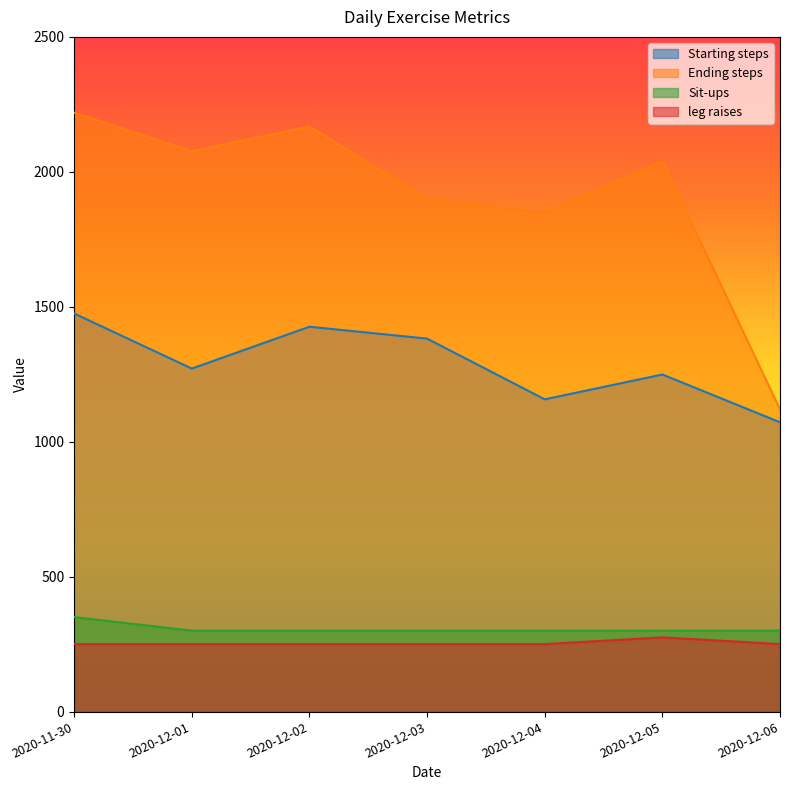

What are all the series names shown in the legend?

Starting steps, Ending steps, Sit-ups, leg raises